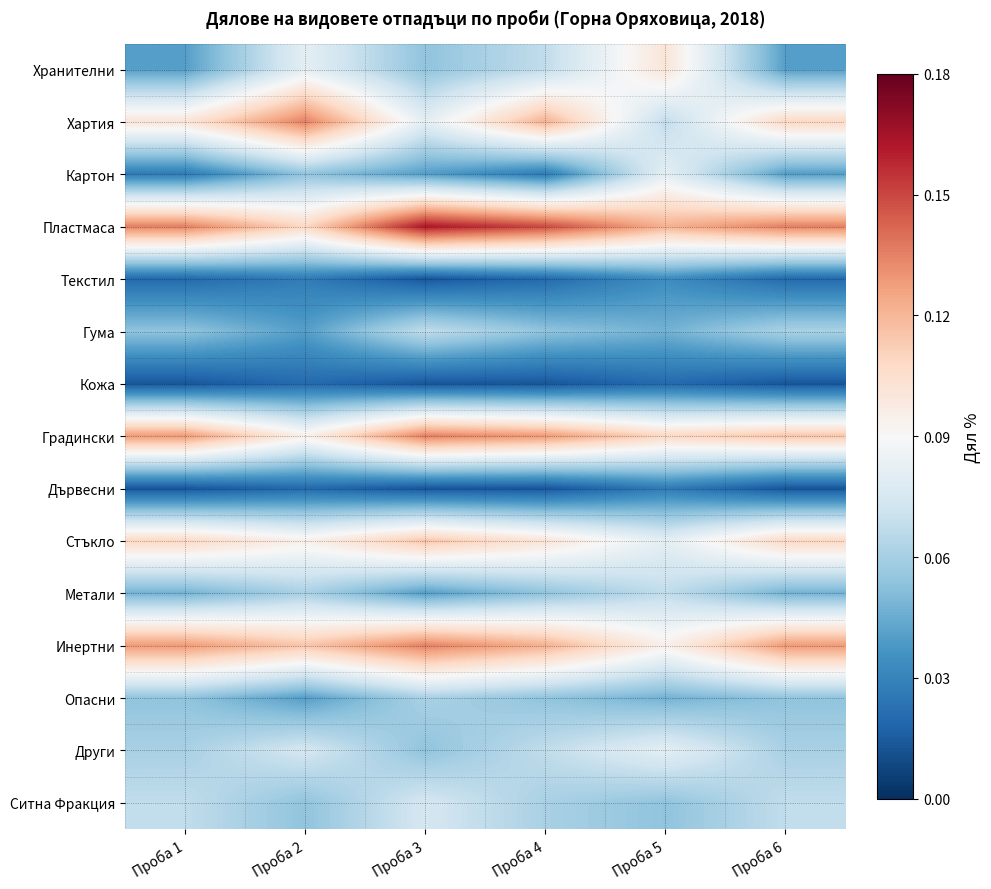

Which series has the largest total across all categories?

Пластмаса